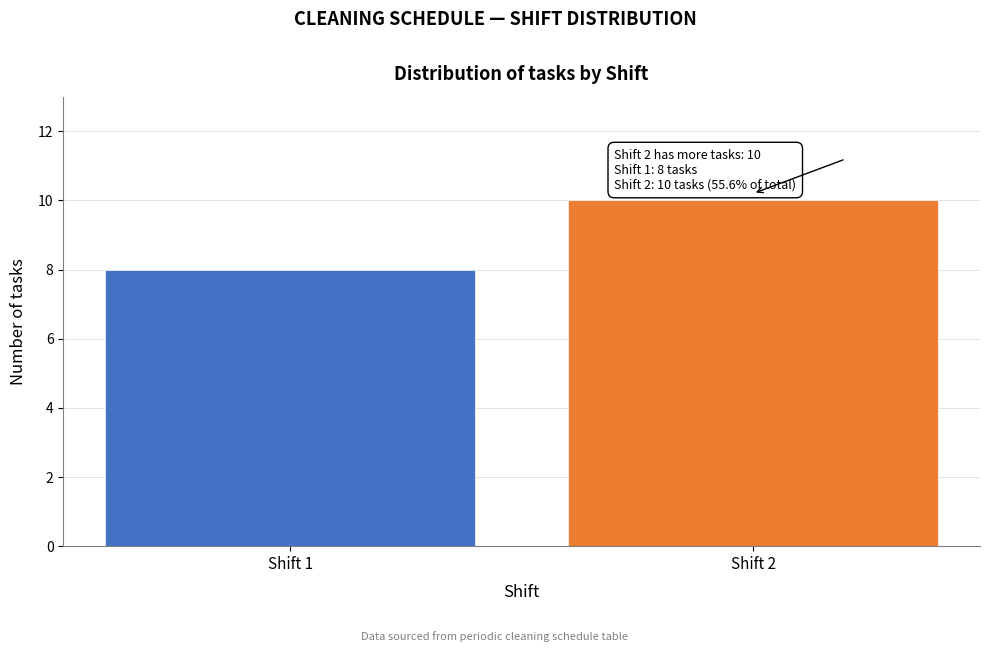

Reading left to right, extract all data points from this chart.

8	10